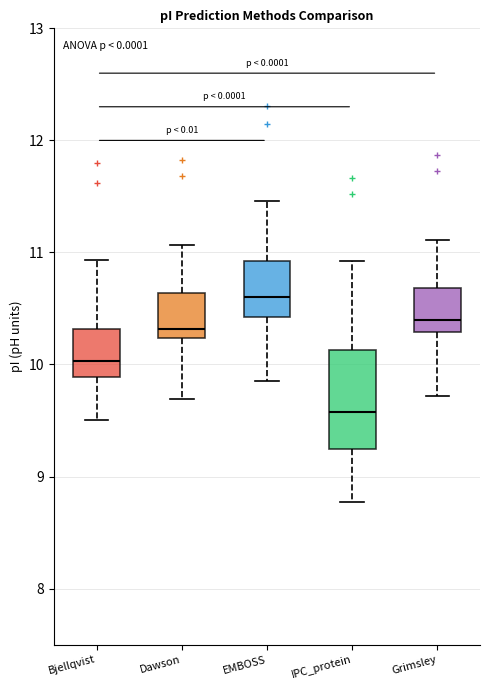

Reading left to right, read every box against the y-axis: the position of its median line, the range the box covers, and the ends of its whiskers. The values are not printed on the chart, so give them approximately, as read against the axis.

Bjellqvist: median 10.0, box 9.9 to 10.3, whiskers 9.5 to 10.9
Dawson: median 10.3, box 10.2 to 10.6, whiskers 9.7 to 11.1
EMBOSS: median 10.6, box 10.4 to 10.9, whiskers 9.9 to 11.5
IPC_protein: median 9.6, box 9.2 to 10.1, whiskers 8.8 to 10.9
Grimsley: median 10.4, box 10.3 to 10.7, whiskers 9.7 to 11.1